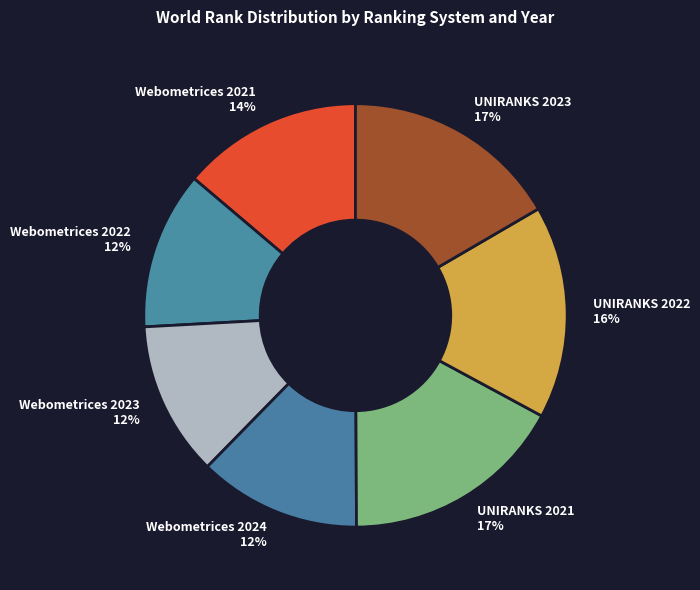

Count the number of slices in the pie.

7